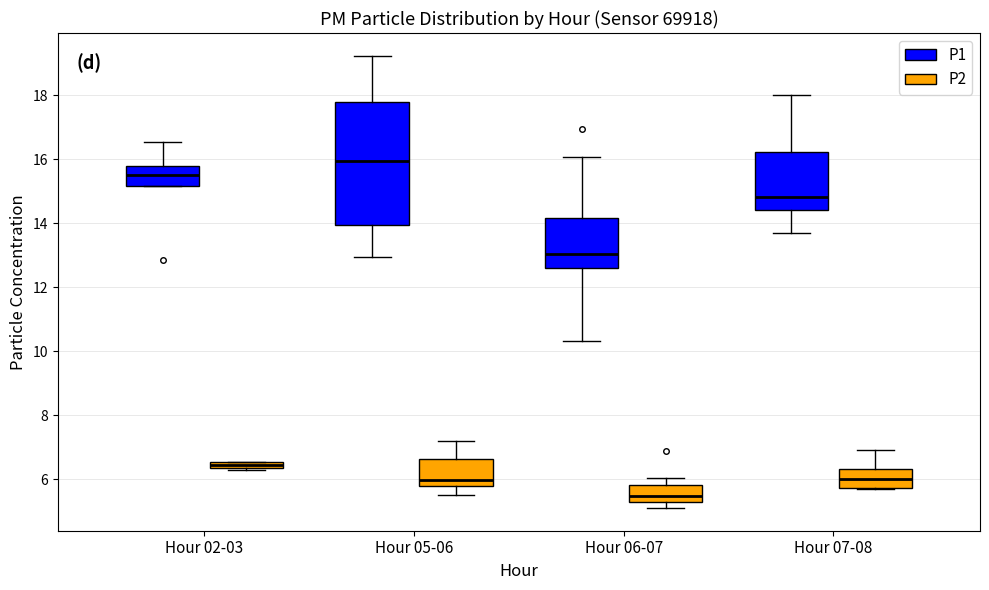

Where does the upper whisker of the box for Hour 05-06 (P1) end on the y-axis? The values are not printed on the chart, so give them approximately, as read against the axis.

19.2